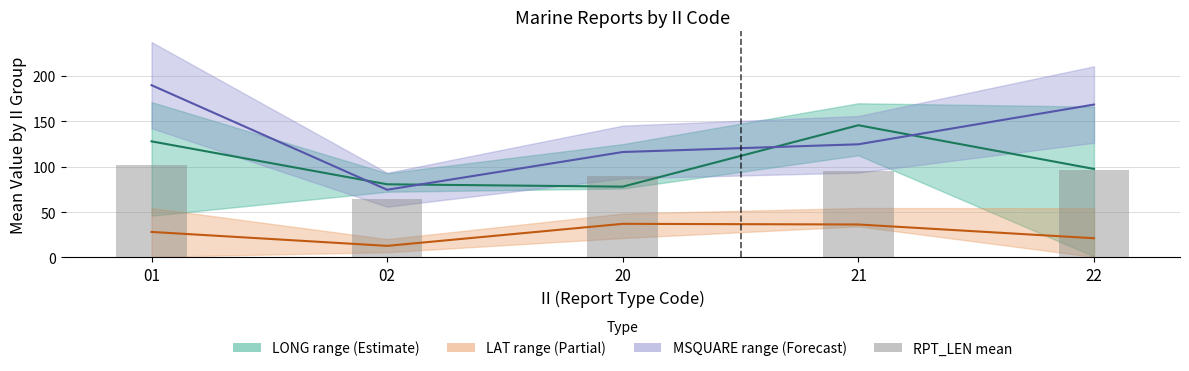

Which label corresponds to the largest value in the chart?

01